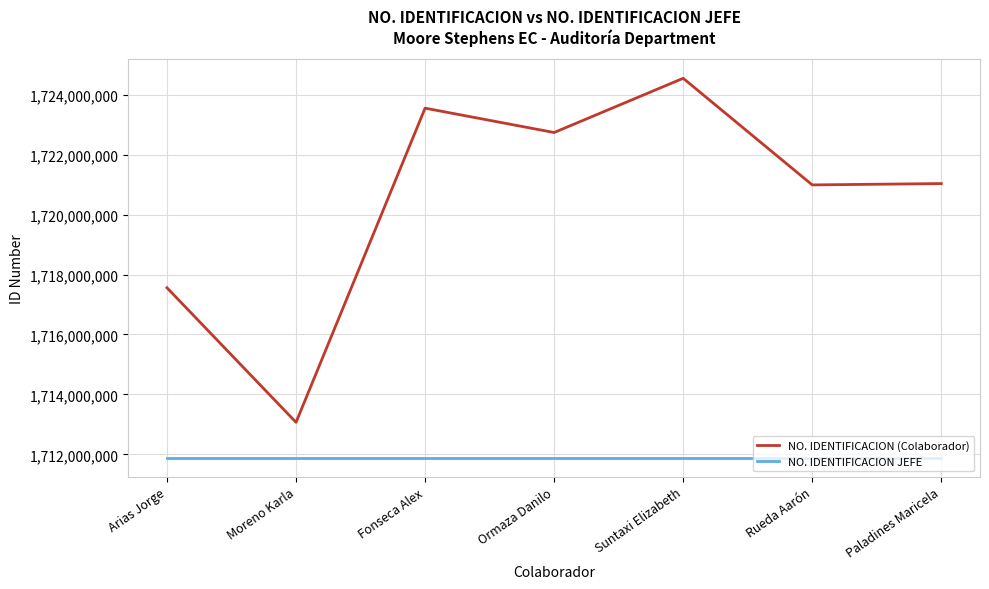

What is the difference between the maximum and minimum values in the NO. IDENTIFICACION (Colaborador) series?

11481260